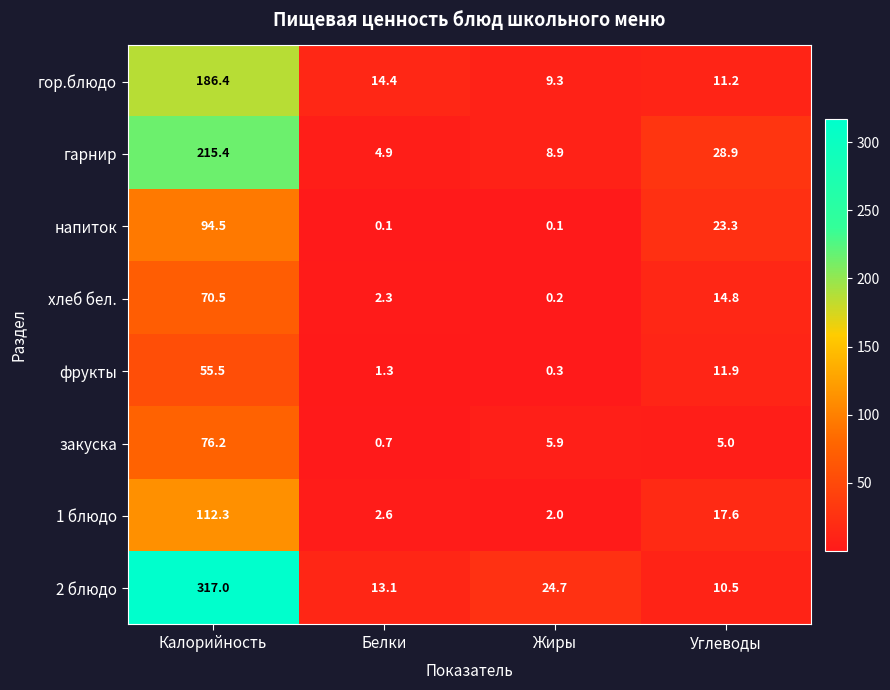

What is the highest value of the гор.блюдо series?

186.4